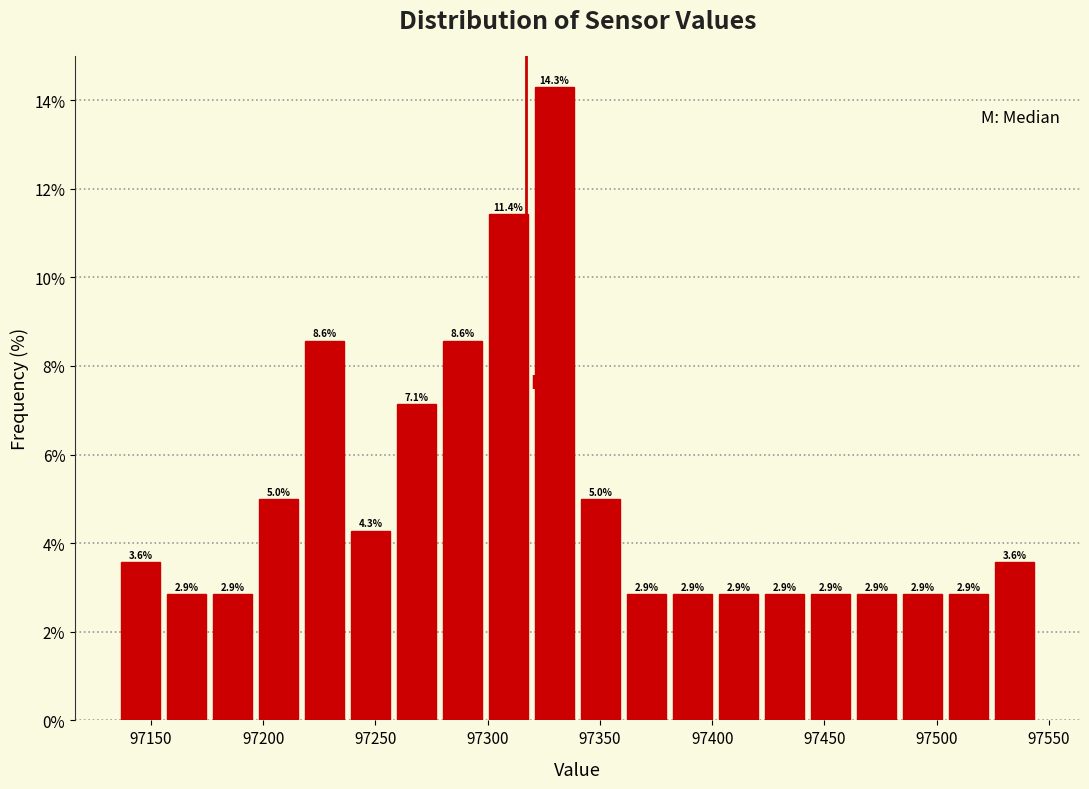

Reading left to right, transcribe this chart: for each bar, give the range it covers on the x-axis and its height. The bar edges are not printed on the chart, so give them approximately, as read against the axis.

97135.0 to 97155.5: 3.6
97155.5 to 97176.0: 2.9
97176.0 to 97196.5: 2.9
97196.5 to 97217.0: 5.0
97217.0 to 97237.5: 8.6
97237.5 to 97258.0: 4.3
97258.0 to 97278.5: 7.1
97278.5 to 97299.0: 8.6
97299.0 to 97319.5: 11.4
97319.5 to 97340.0: 14.3
97340.0 to 97360.5: 5.0
97360.5 to 97381.0: 2.9
97381.0 to 97401.5: 2.9
97401.5 to 97422.0: 2.9
97422.0 to 97442.5: 2.9
97442.5 to 97463.0: 2.9
97463.0 to 97483.5: 2.9
97483.5 to 97504.0: 2.9
97504.0 to 97524.5: 2.9
97524.5 to 97545.0: 3.6